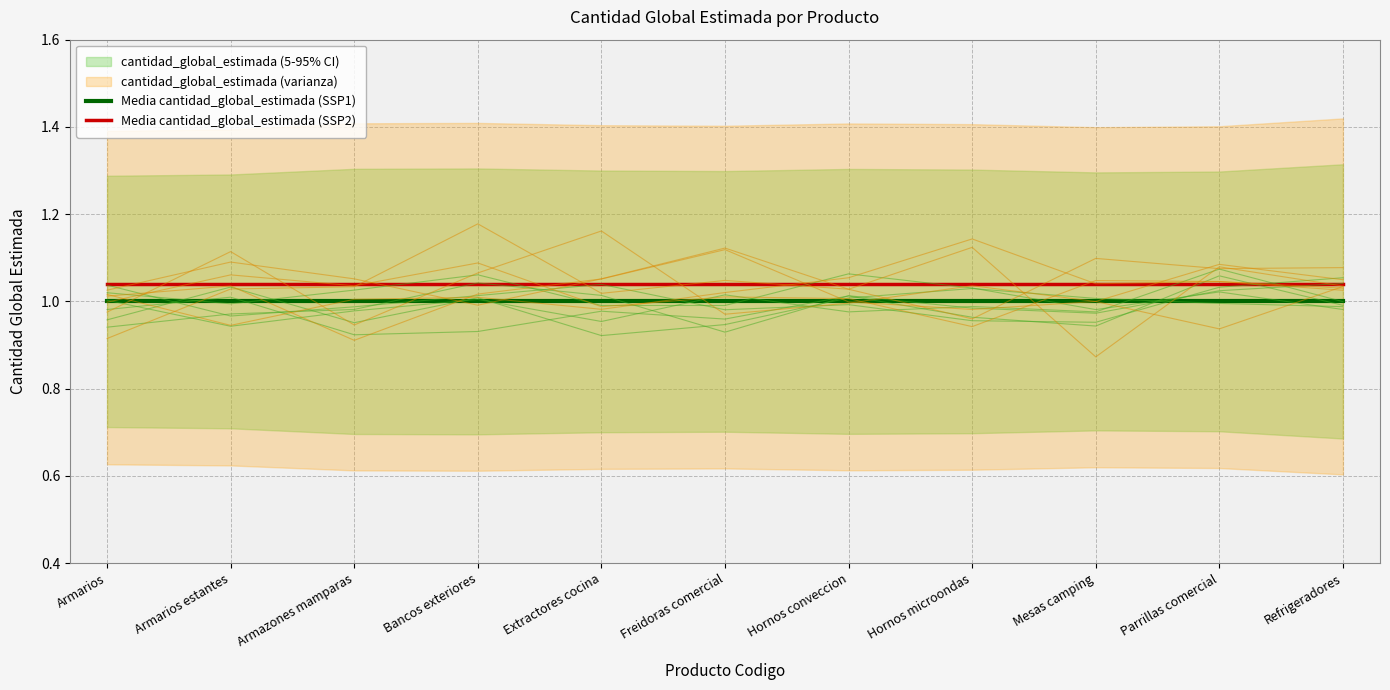

At which label is Media cantidad_global_estimada (SSP1) closest to 1?

Armarios